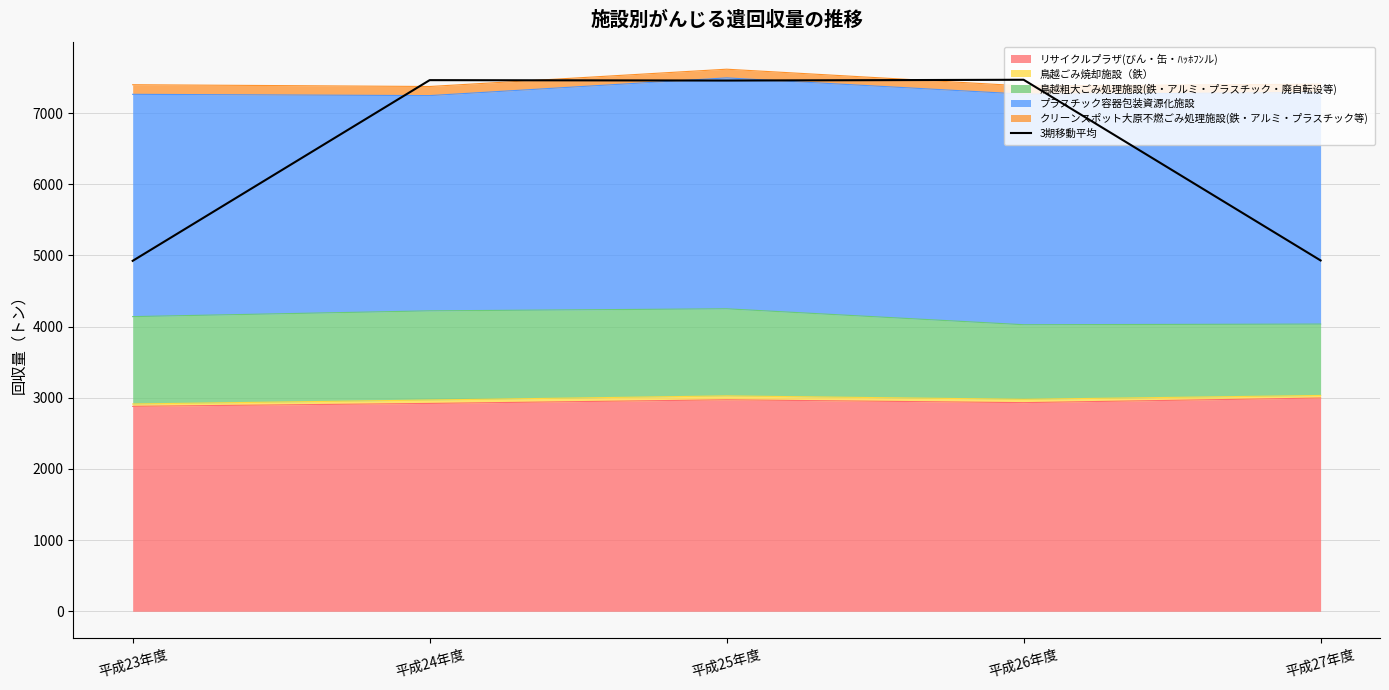

Which category has the highest value across all series?

平成26年度